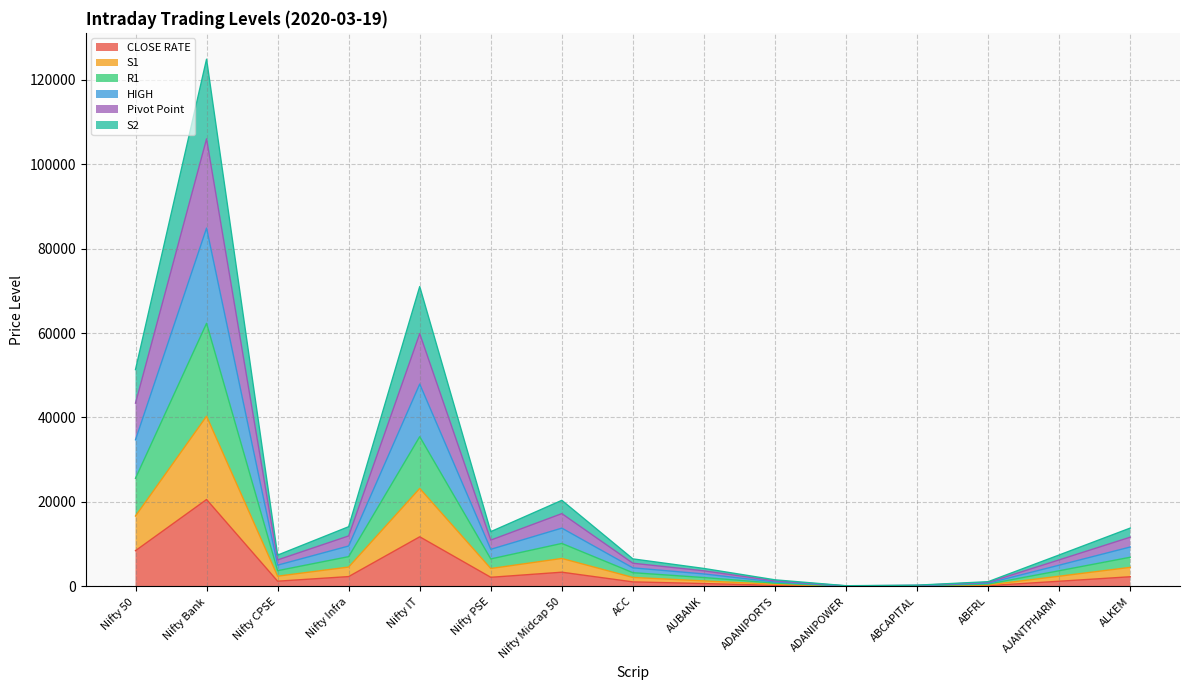

What is the difference between the highest and lowest values at ABFRL?

941.5